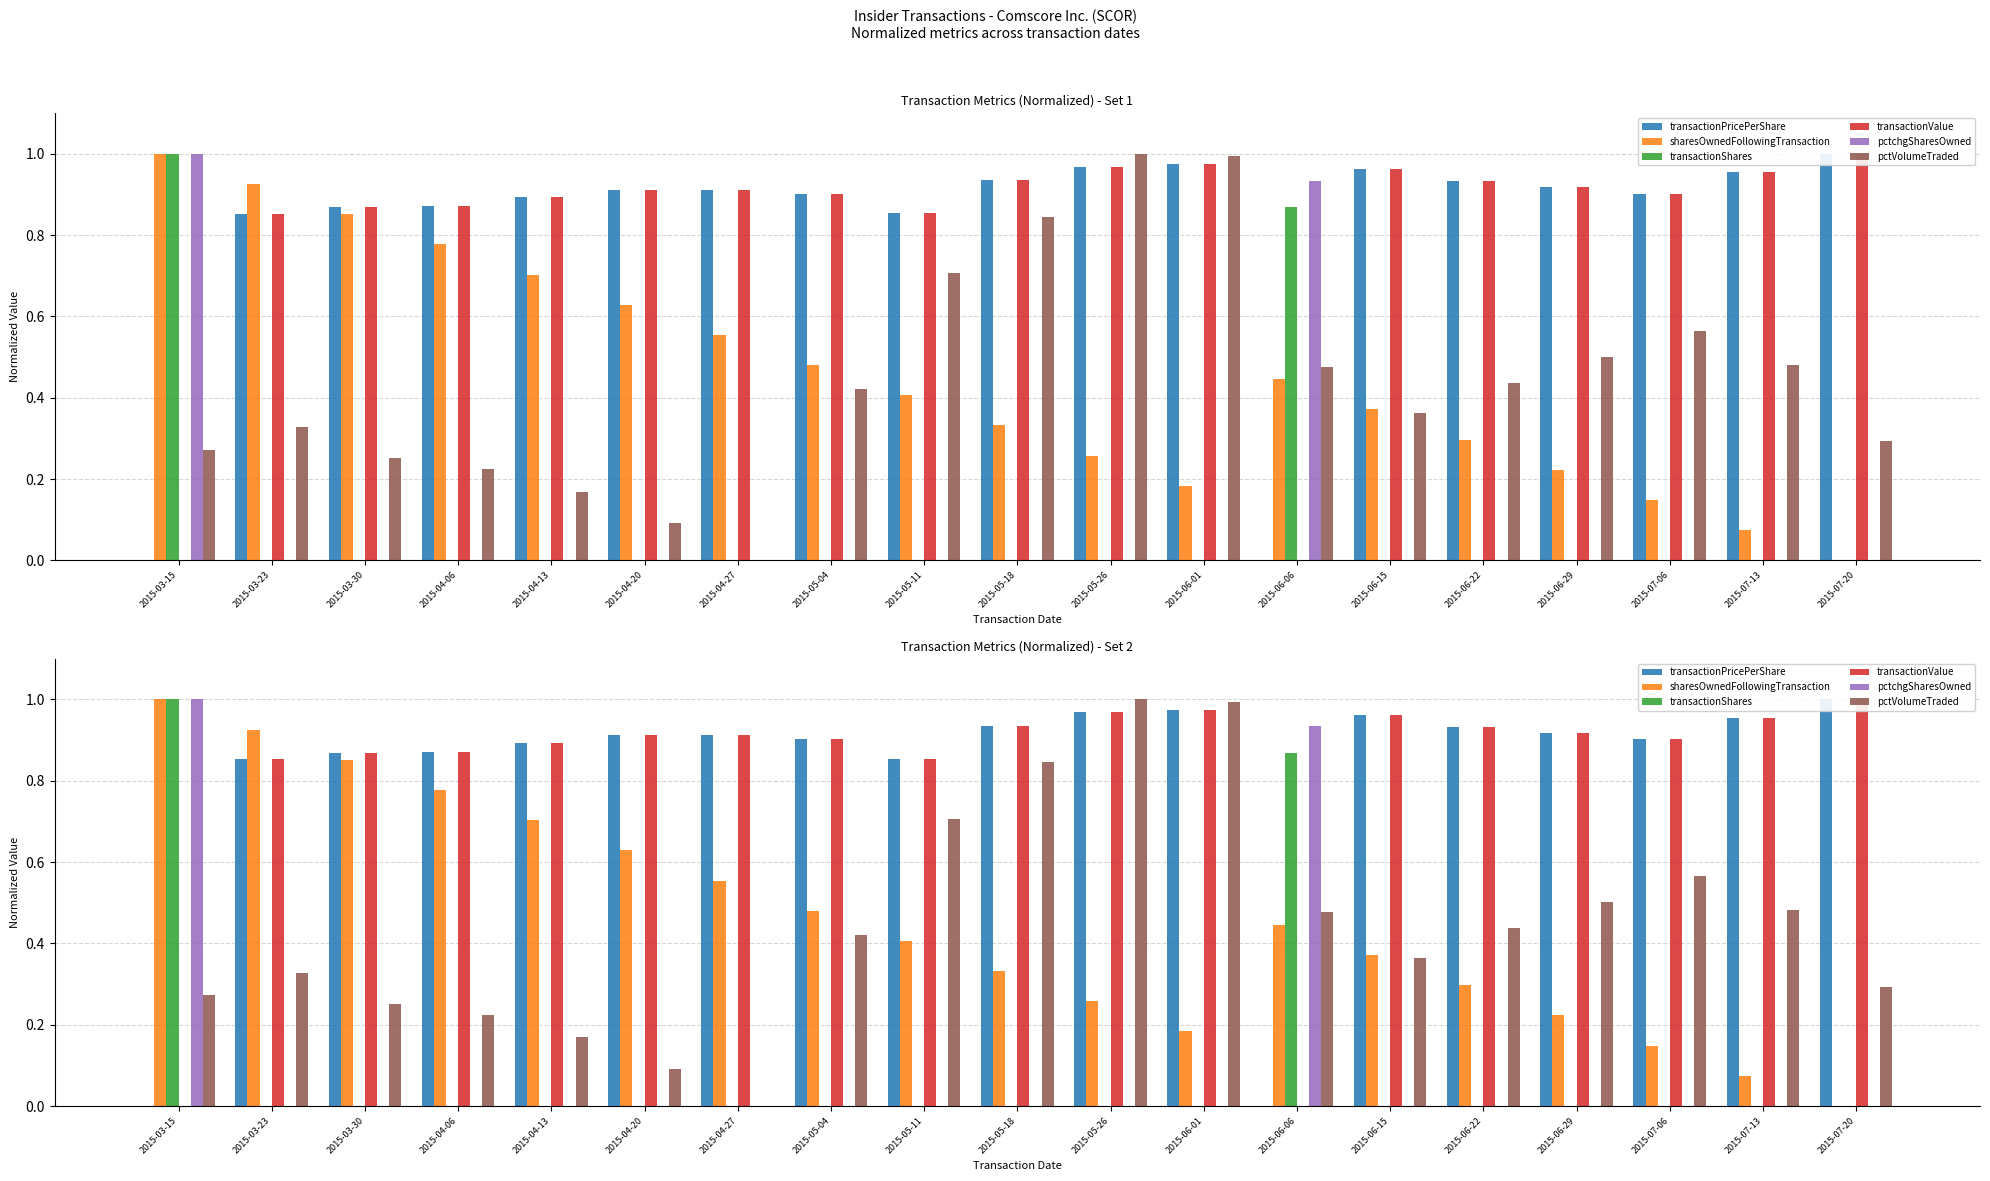

What is the total value across all series at 2015-05-26?

3.2